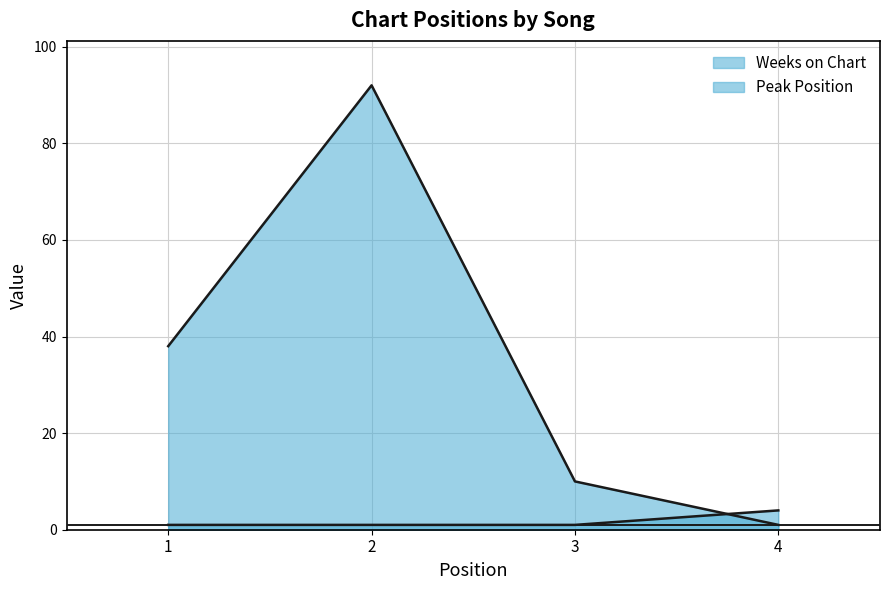

What is the value of the Peak Position point at the 4th from the left?

4